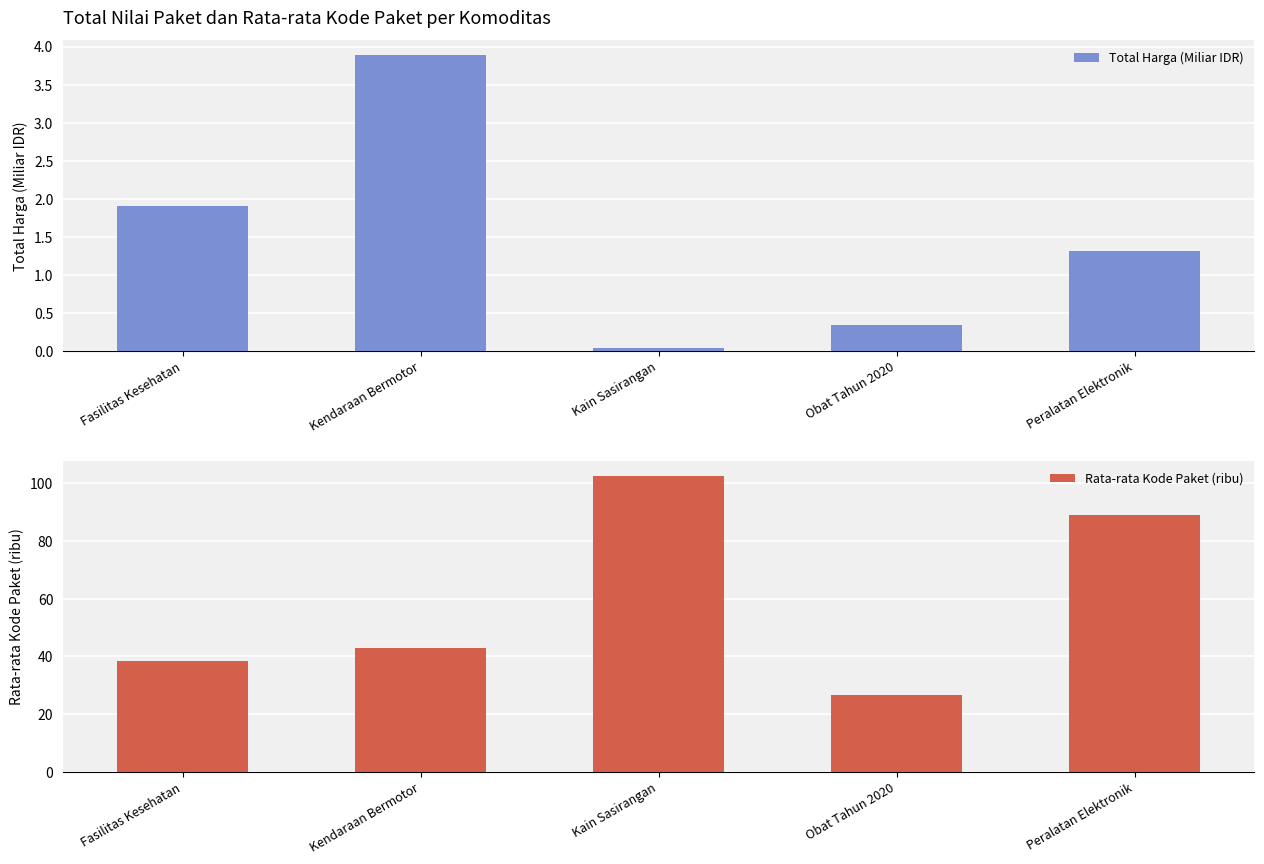

Rank the series at Peralatan Elektronik from lowest to highest value.

Total Harga (Miliar IDR), Rata-rata Kode Paket (ribu)